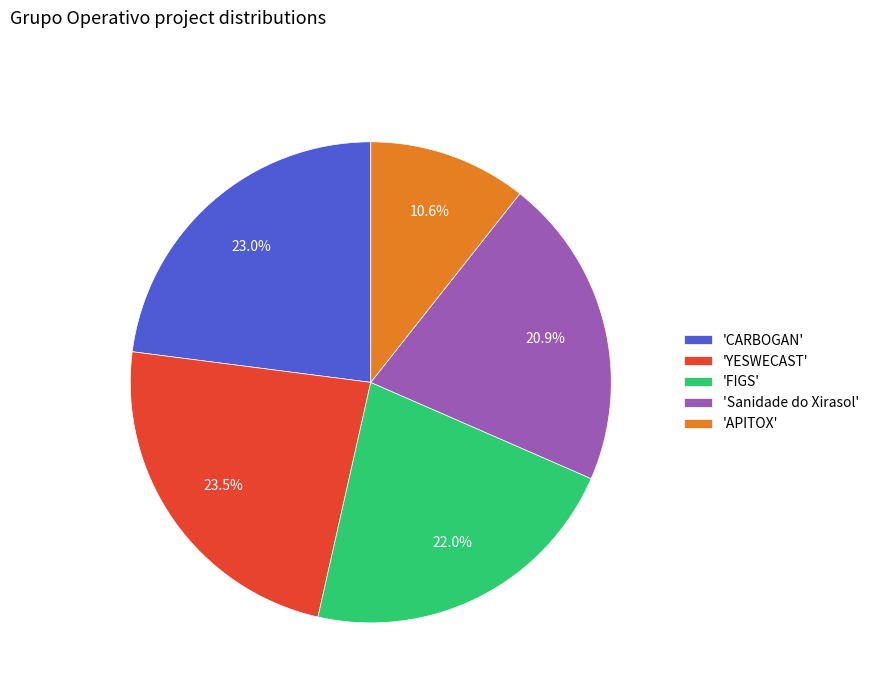

Combined, what portion of the pie is 'FIGS' and 'Sanidade do Xirasol'?

42.9%